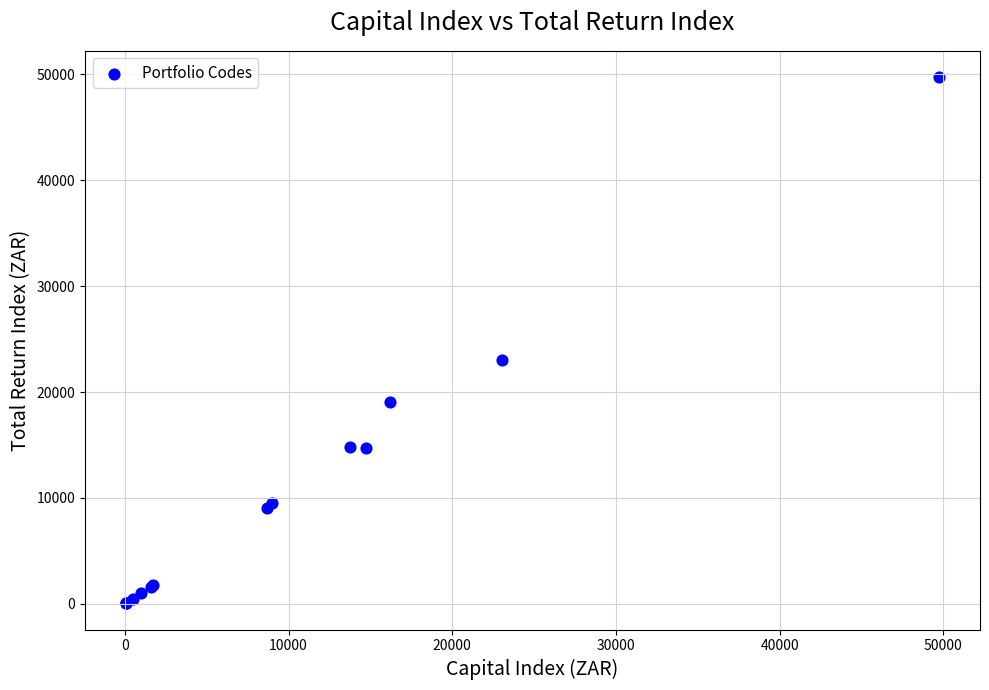

What Y value in the scatter plot is closest to 24901?

23038.2